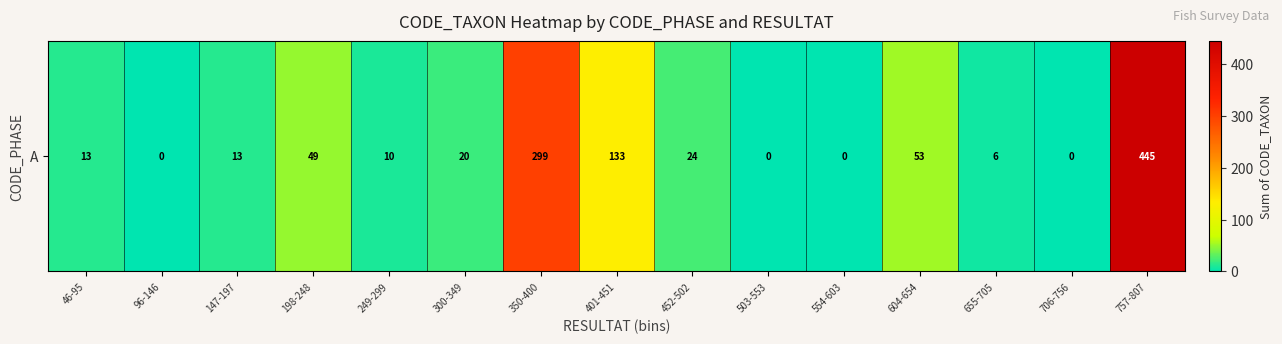

Rank the categories by value from lowest to highest.

96-146, 503-553, 554-603, 706-756, 655-705, 249-299, 46-95, 147-197, 300-349, 452-502, 198-248, 604-654, 401-451, 350-400, 757-807